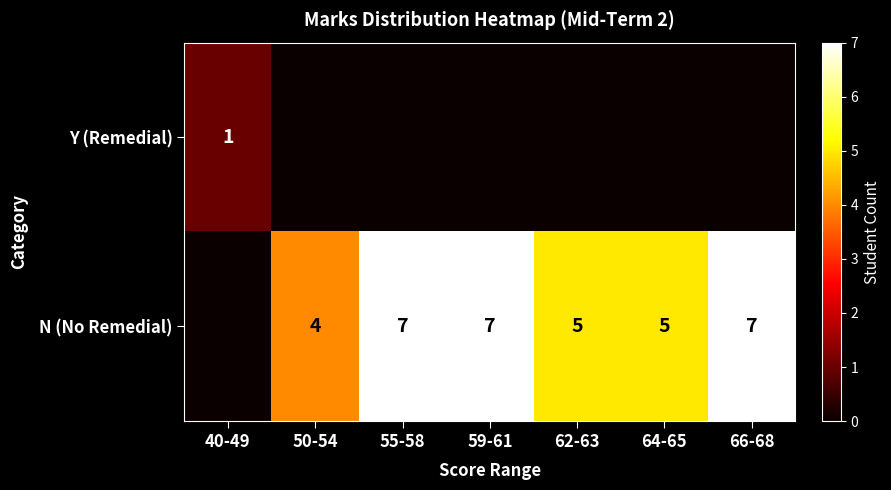

True or false: N (No Remedial) has a value of 6 at 50-54.

False